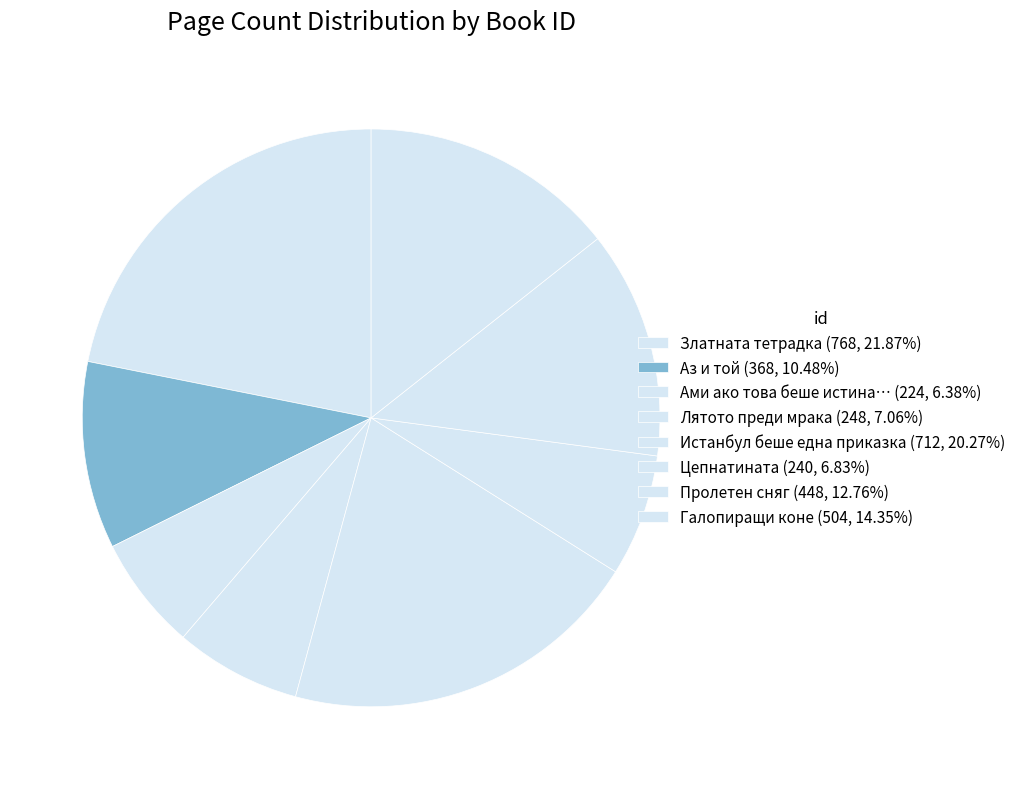

How many slices are in this pie chart?

8